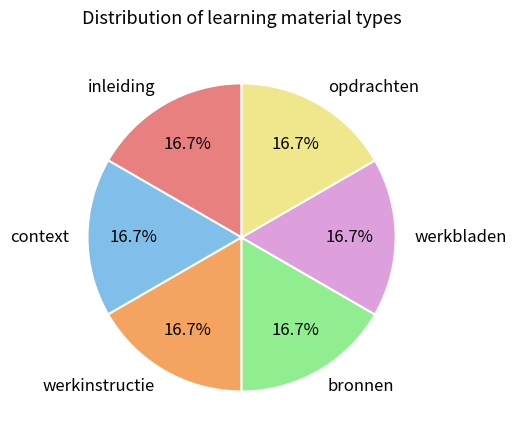

Approximately how many times larger is the value at opdrachten compared to context?

1.0